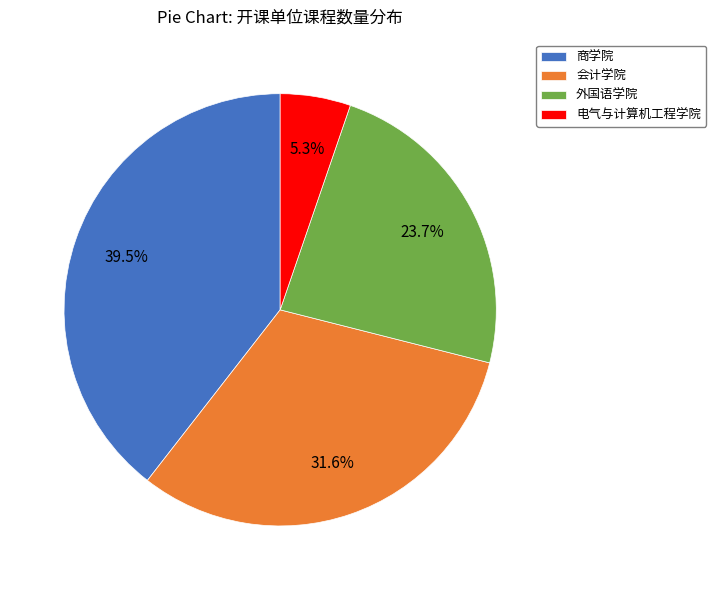

To the nearest percent, what portion does 会计学院 represent?

32%